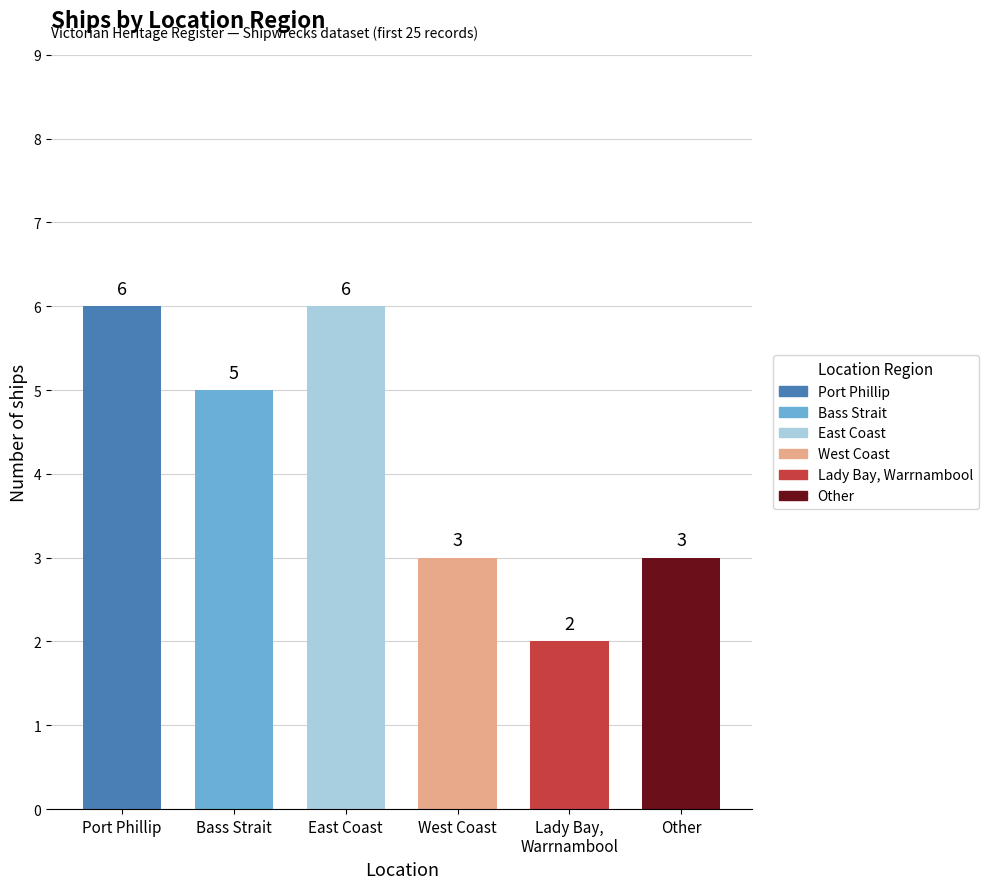

How many values are below 5?

3